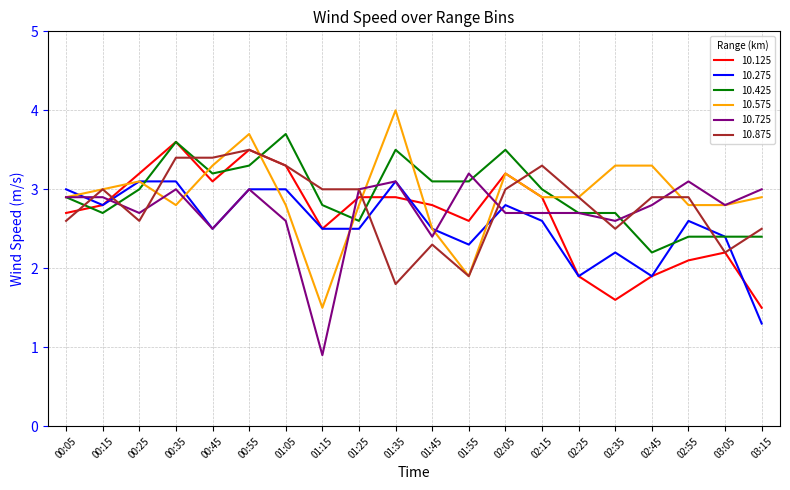

What is the greatest value displayed?

4.0